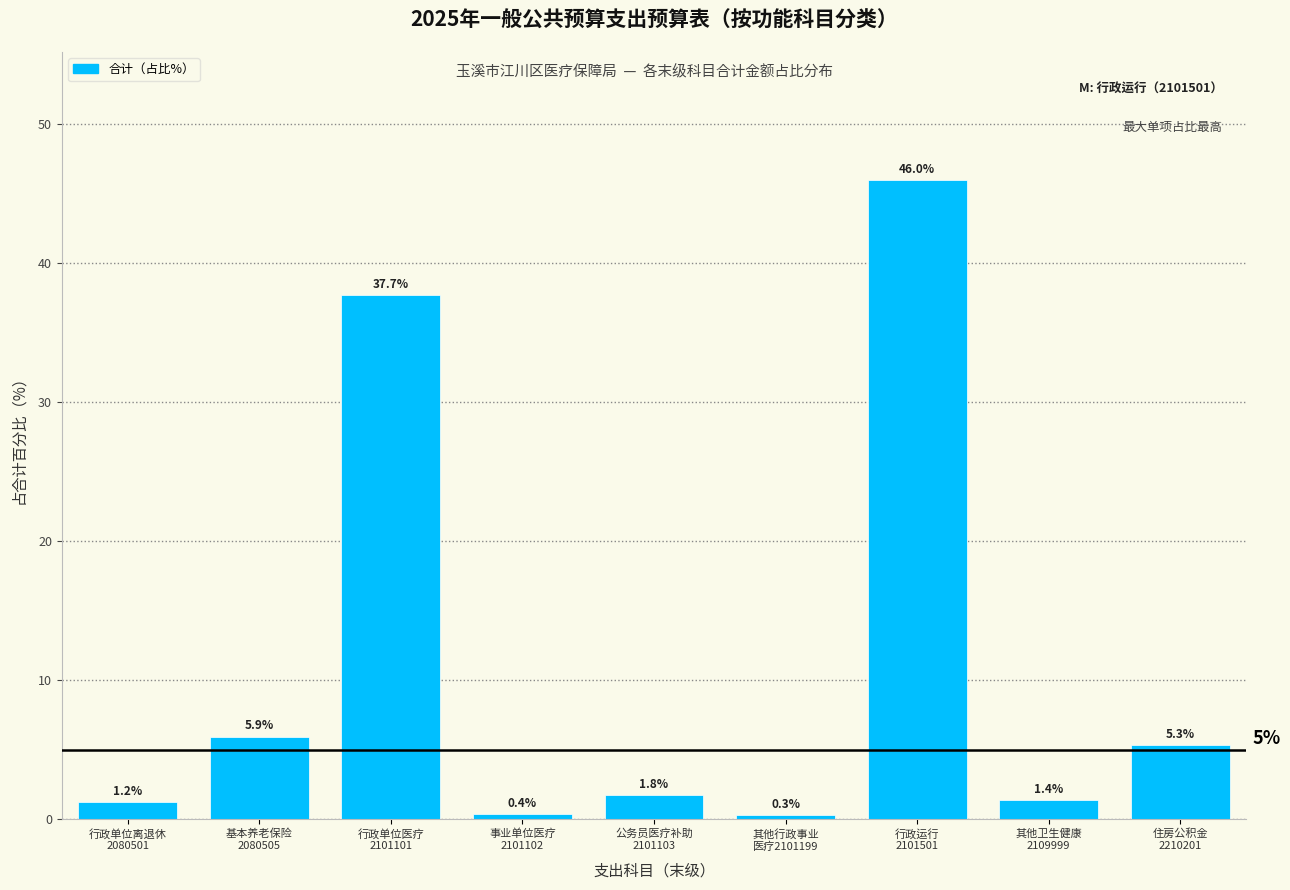

Reading left to right, what are all the values shown in this chart?

1.2	5.9	37.7	0.4	1.8	0.3	46.0	1.4	5.3